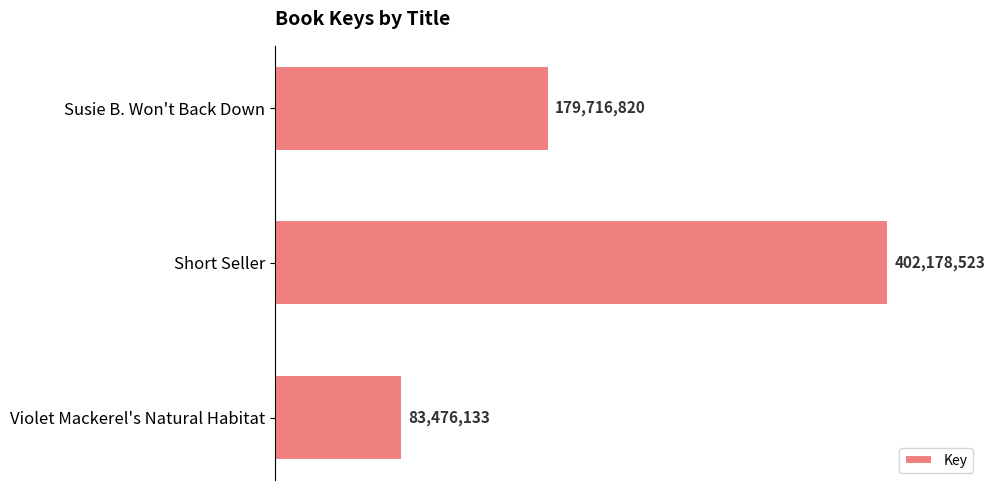

Which label corresponds to the largest value in the chart?

Short Seller